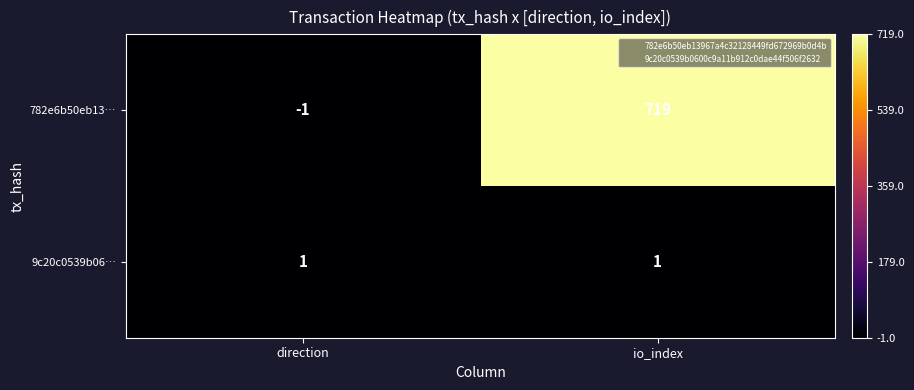

What is the approximate value of 782e6b50eb13… at io_index?

719